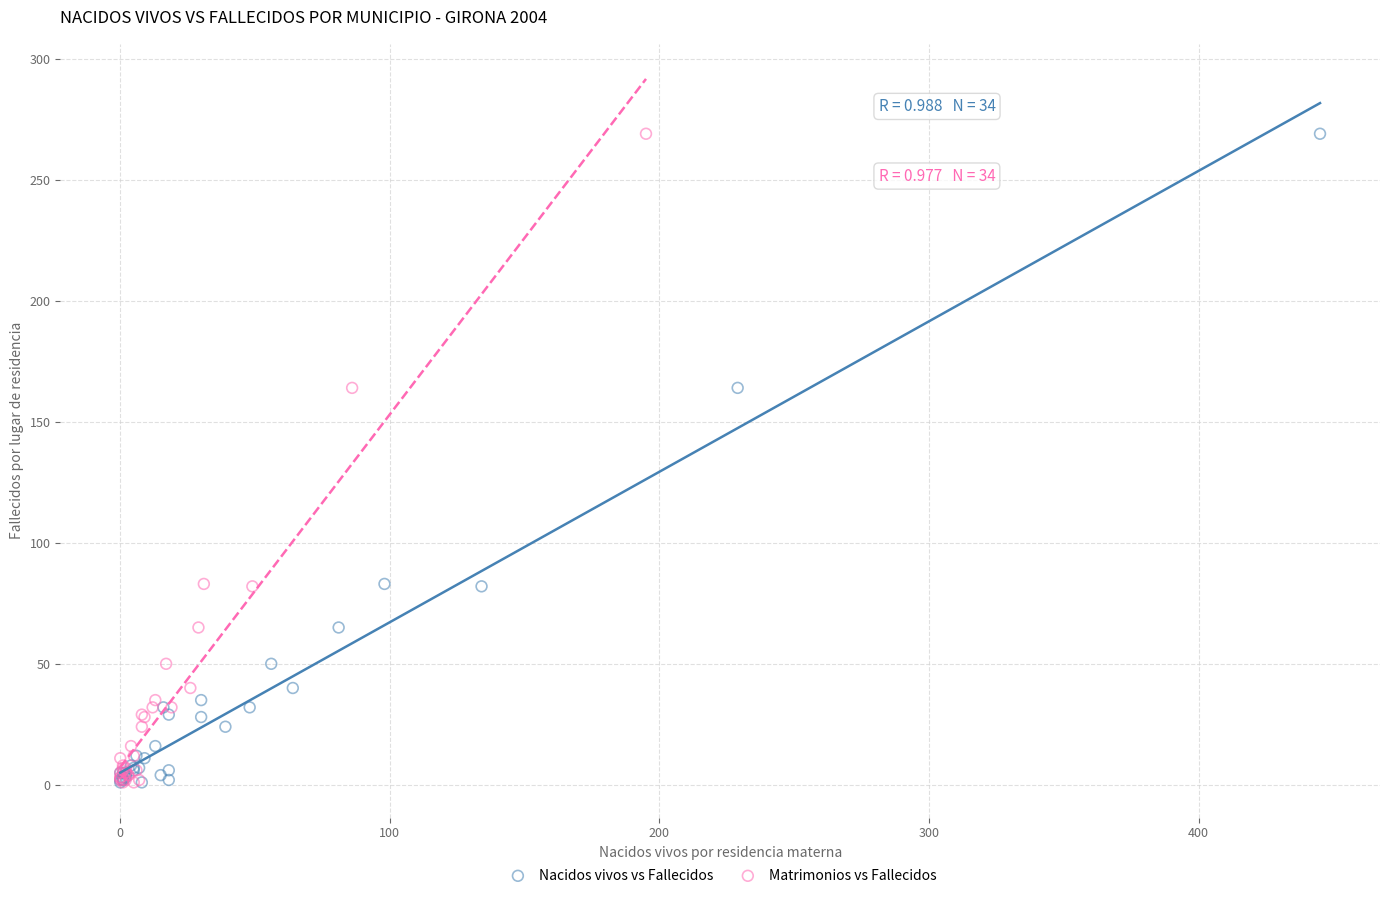

What are all the series names shown in the legend?

Nacidos vivos vs Fallecidos, Matrimonios vs Fallecidos